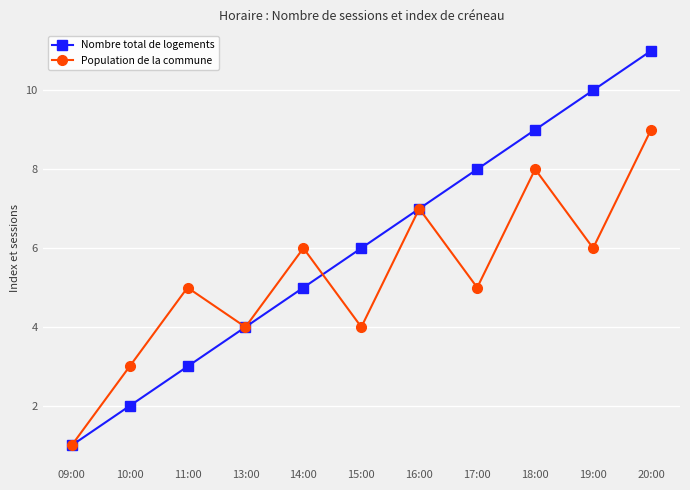

What is the approximate value of Population de la commune at 15:00?

4